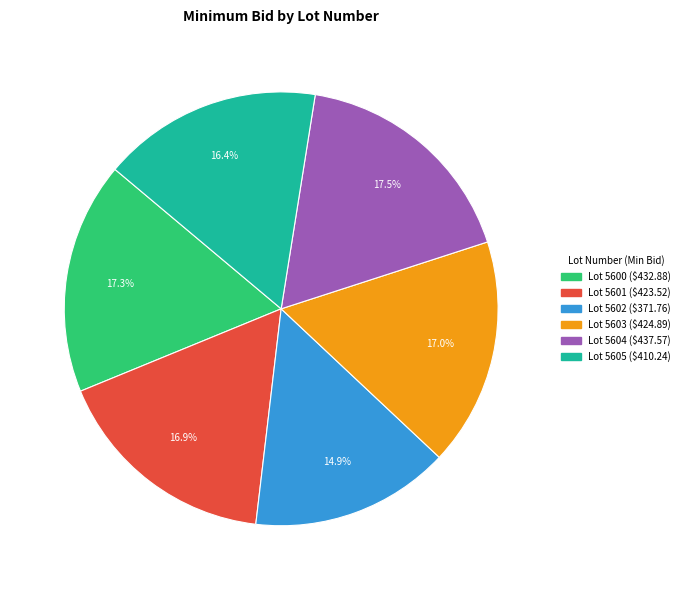

Is there any slice that represents more than half of the pie?

No